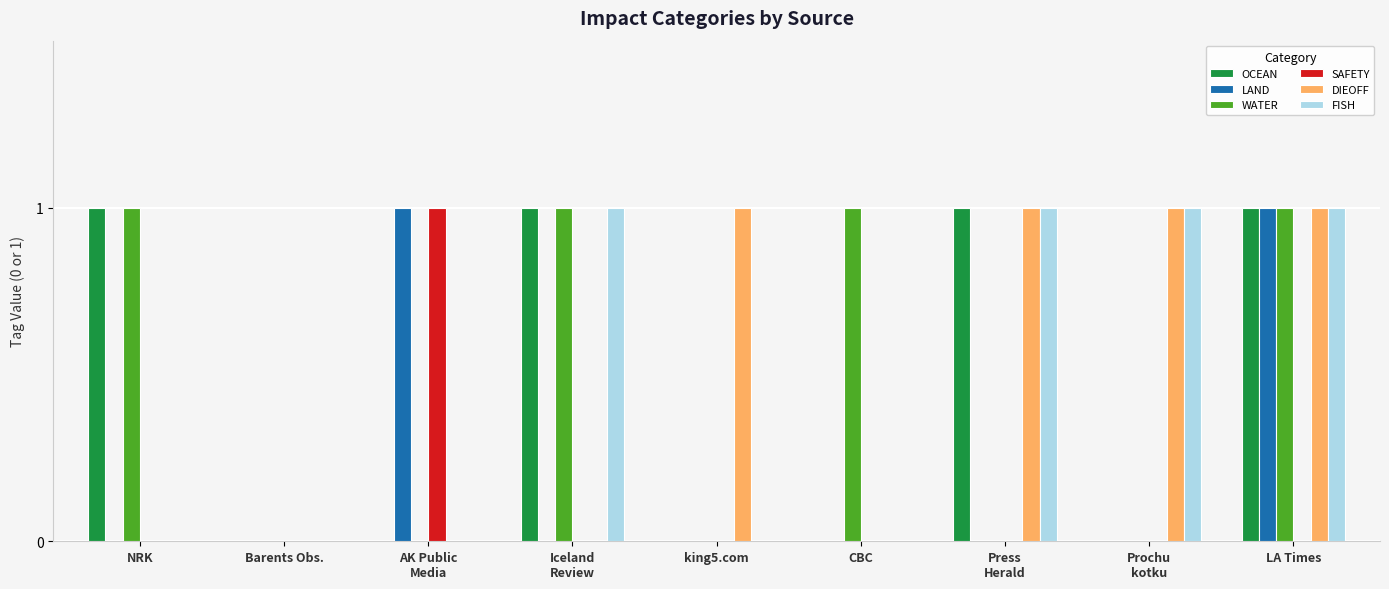

Is it true that WATER equals -1 at king5.com?

False